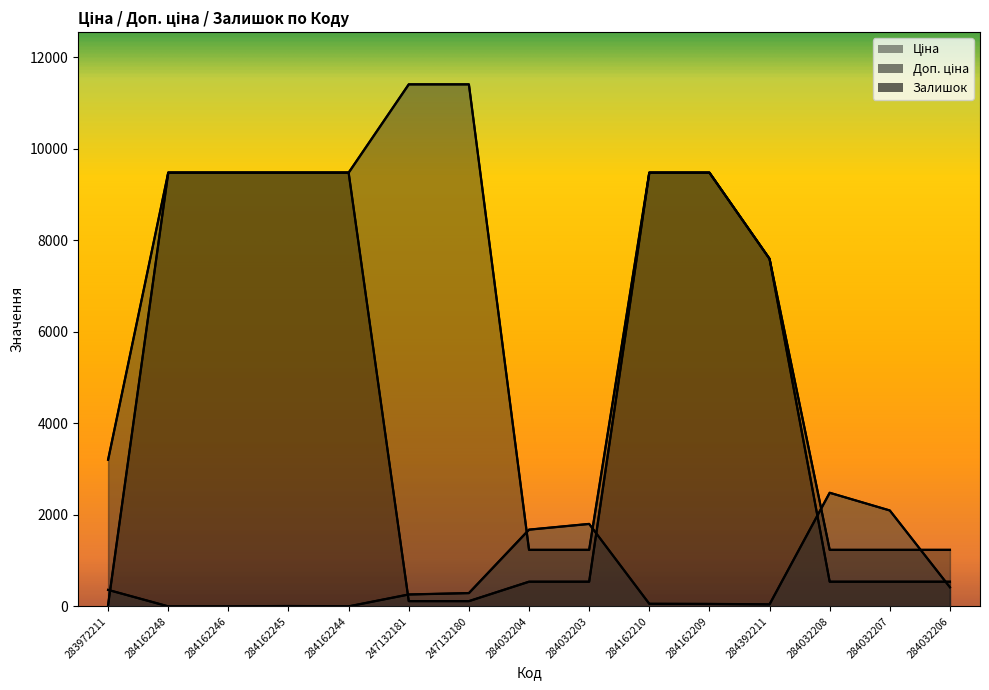

Is the value of Залишок at 283972211 greater than the value of Доп. ціна at 284392211?

No